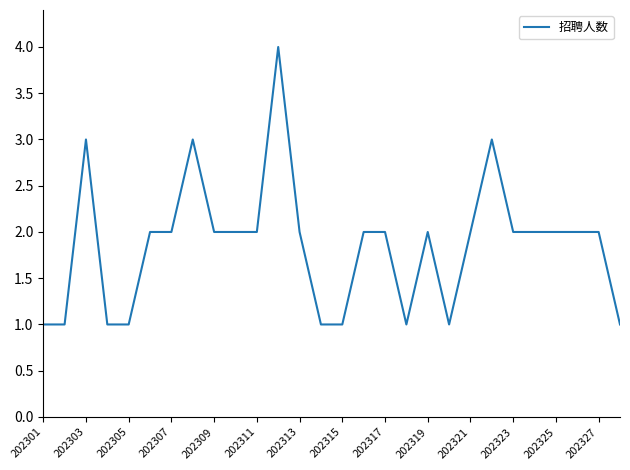

Count the values in the range 1 to 2.

24